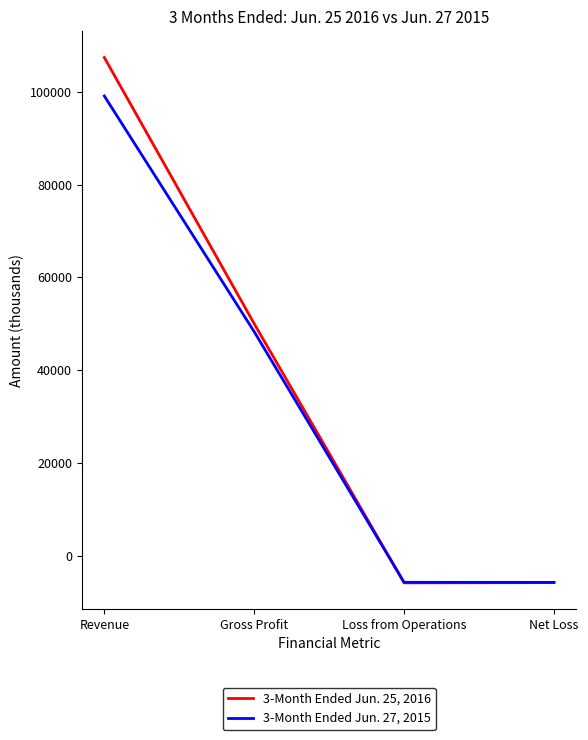

What are all the series names shown in the legend?

3-Month Ended Jun. 25, 2016, 3-Month Ended Jun. 27, 2015